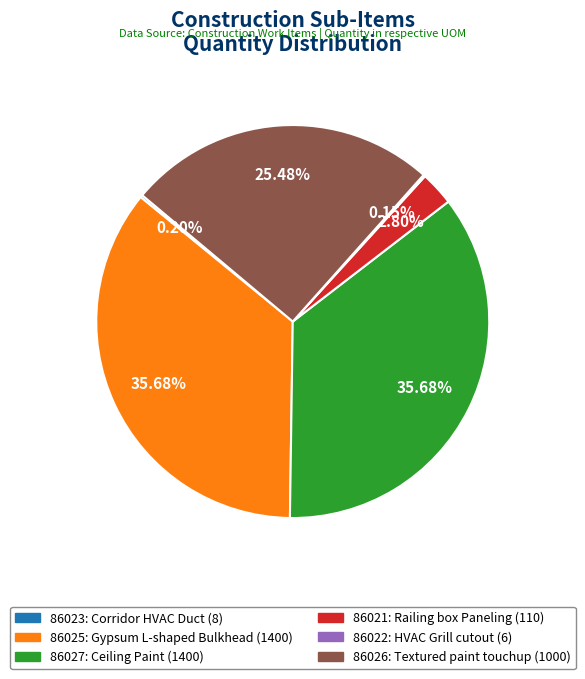

Does 86025: Gypsum L-shaped Bulkhead represent more than half of the total?

No